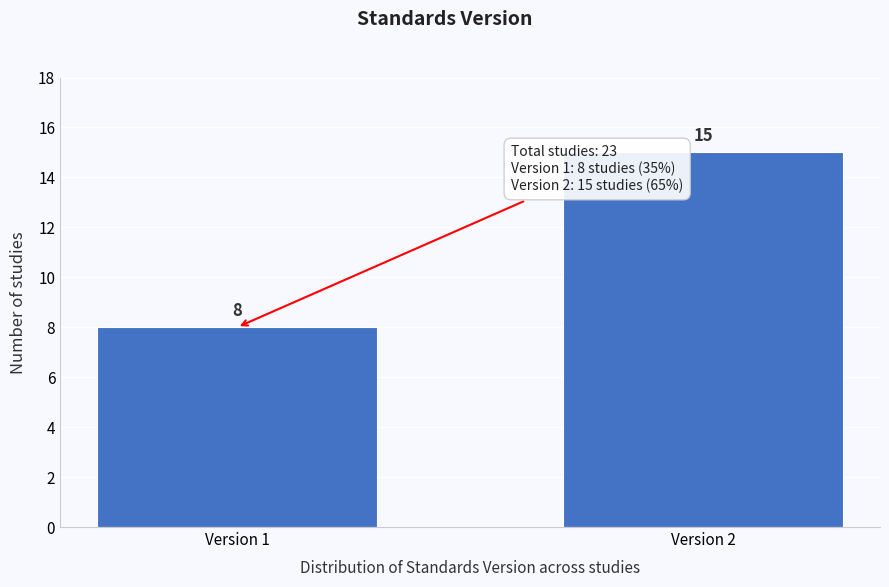

Reading left to right, extract all data points from this chart.

8	15